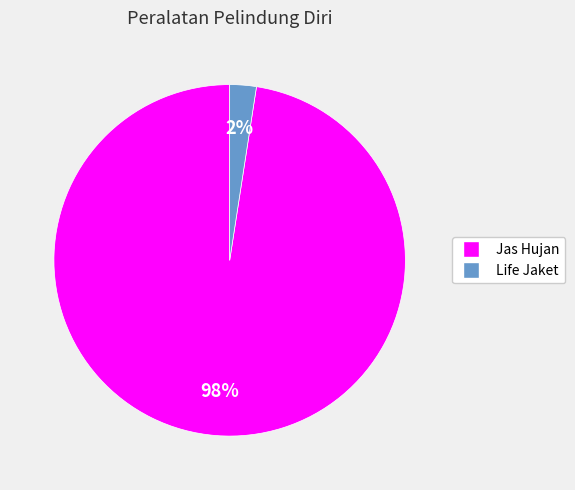

To the nearest percent, what is the average slice percentage?

50%